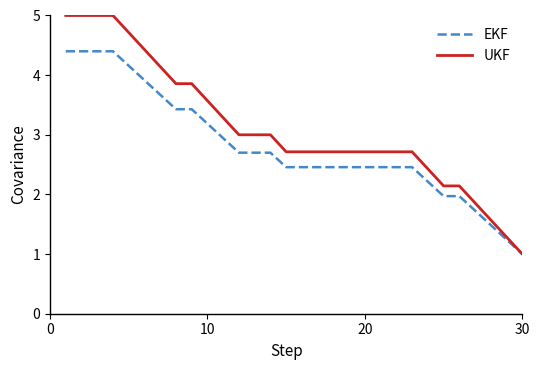

Rank the series by their average value, from lowest to highest.

EKF, UKF